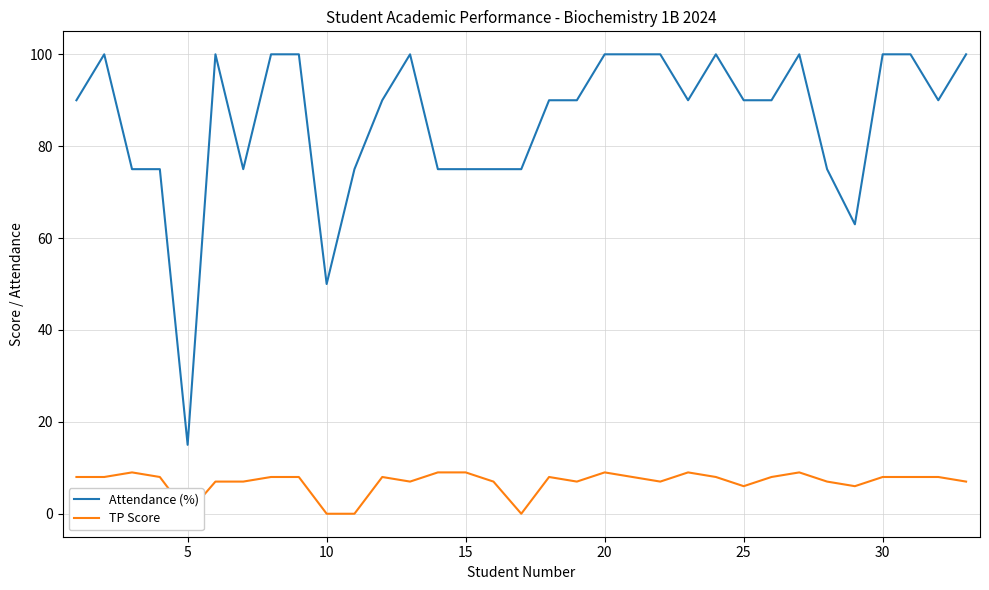

True or false: TP Score and Attendance (%) cross at least once.

False